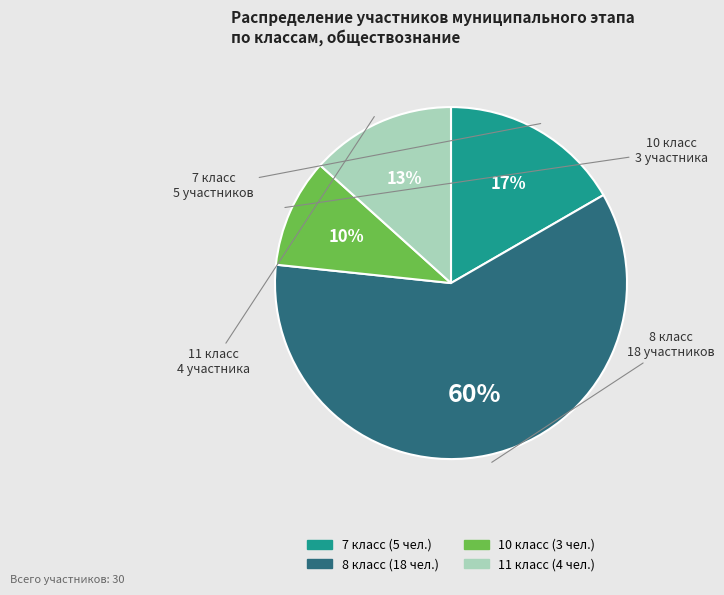

Approximately how many times larger is the value at 11 класс compared to 8 класс?

0.2